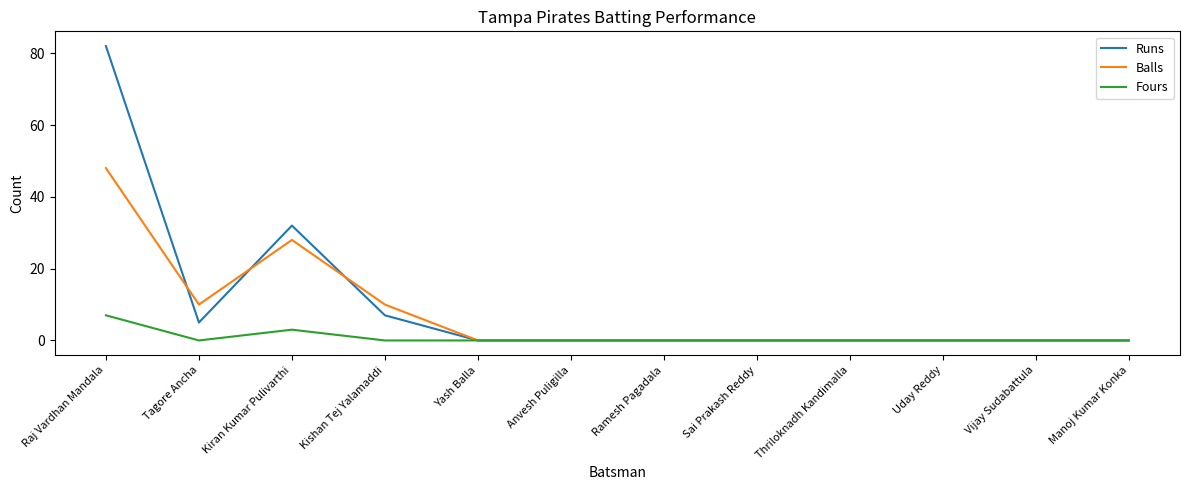

At how many categories does at least one series exceed 60?

1